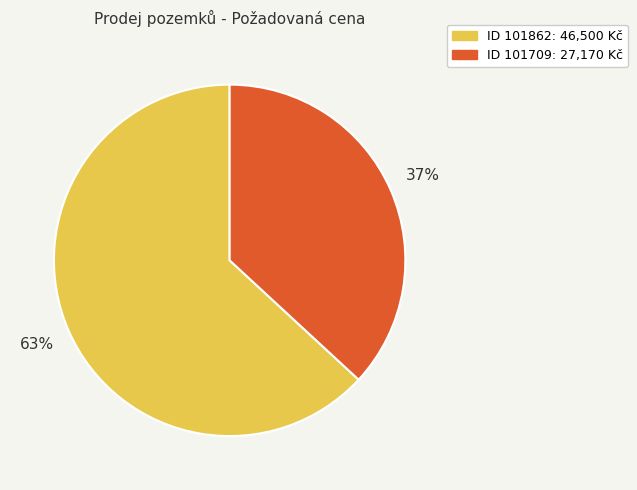

Is there any slice that represents more than half of the pie?

Yes